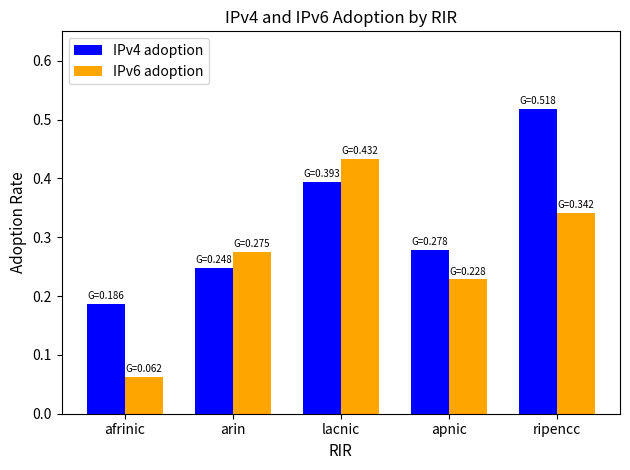

Rank the series at lacnic from lowest to highest value.

IPv4 adoption, IPv6 adoption